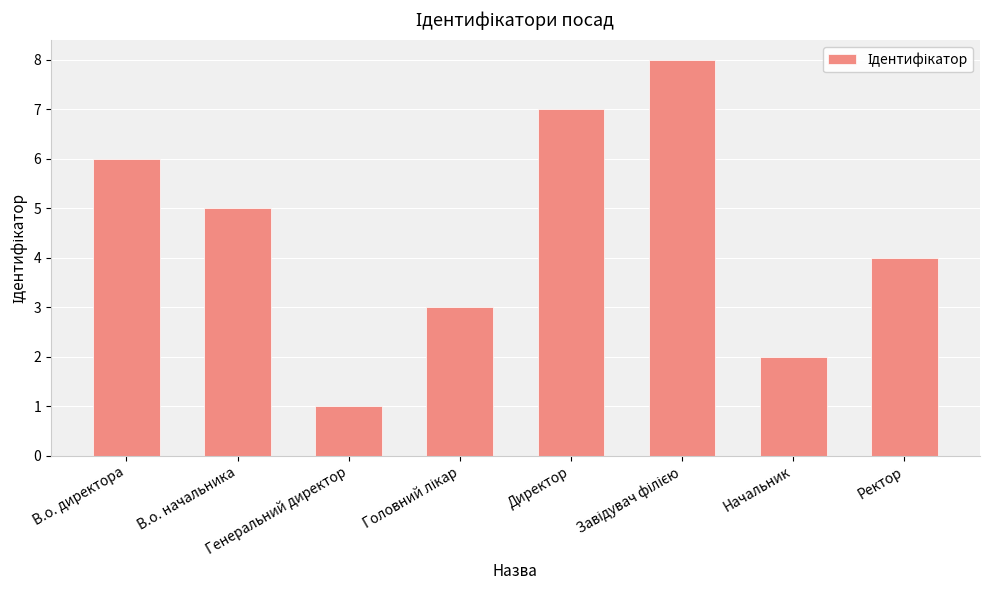

What is the greatest value displayed?

8